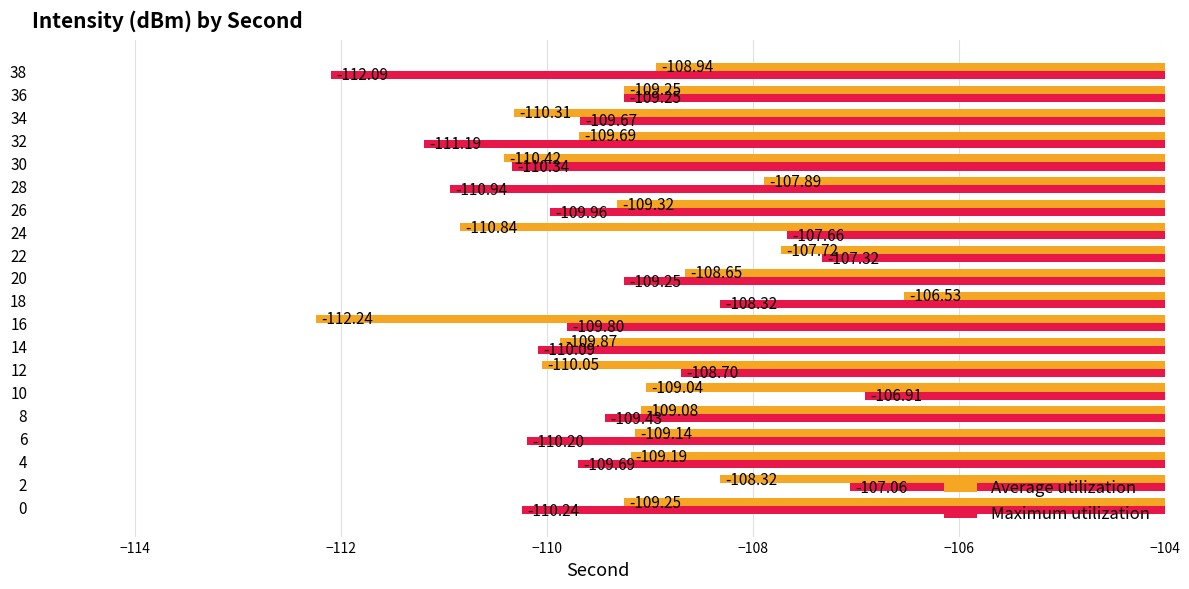

Rank the series by their average value, from lowest to highest.

Maximum utilization, Average utilization